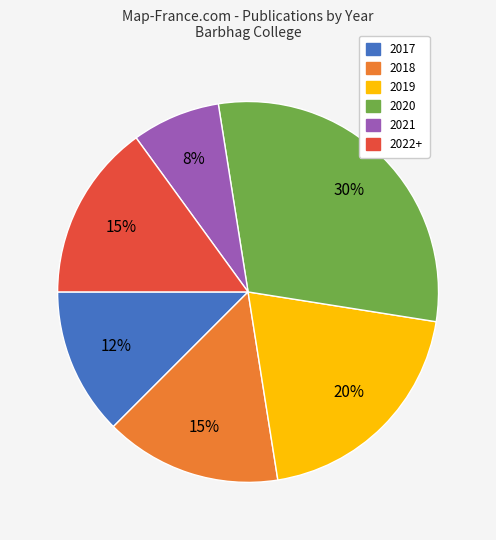

Which category has the smallest portion of the pie?

2021